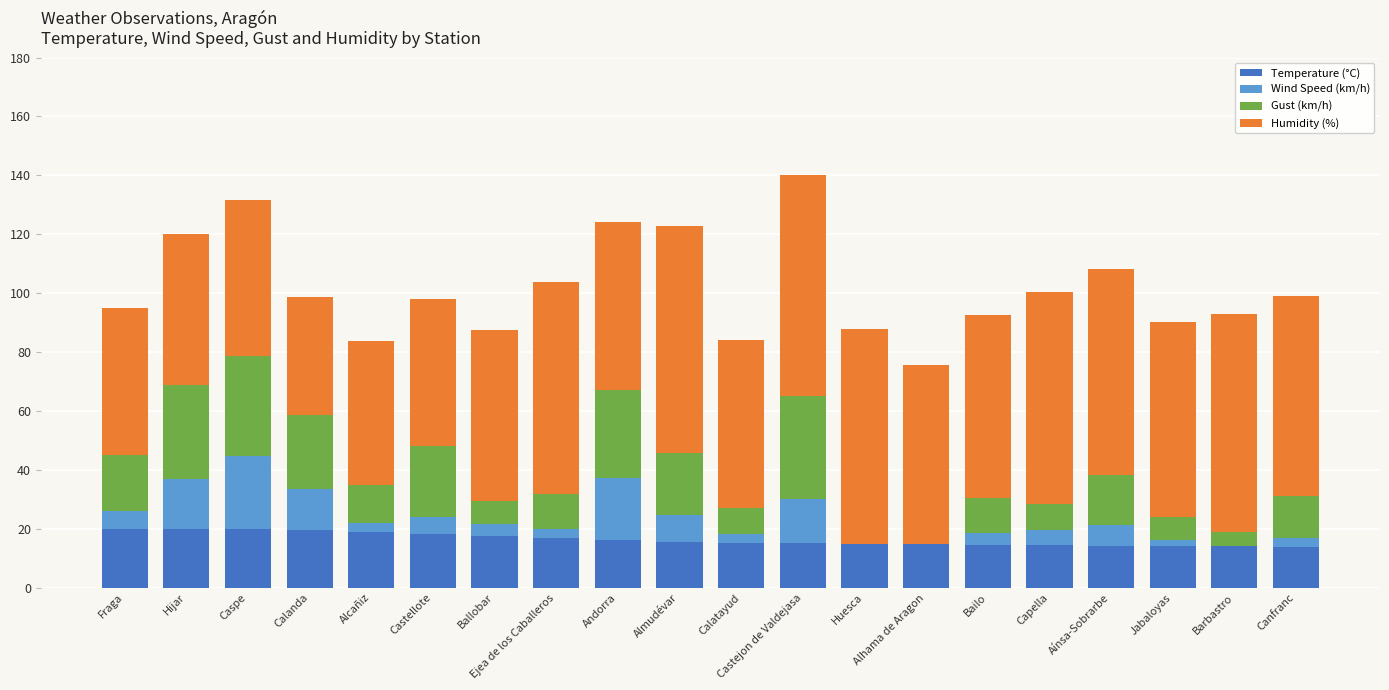

What is the total value across all series at Ballobar?

87.5